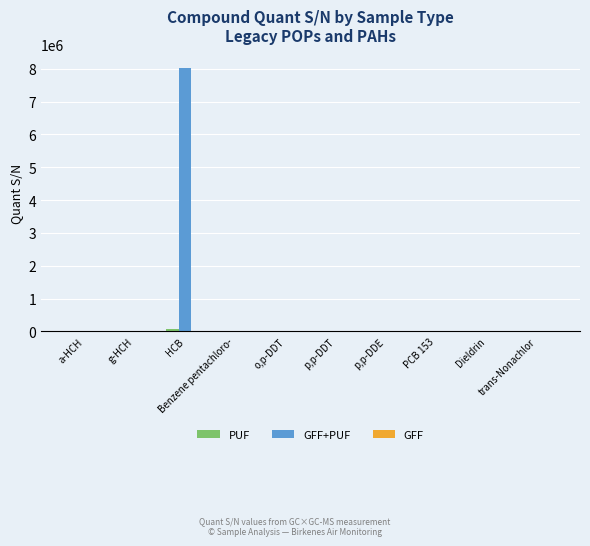

What is the greatest value displayed?

8032459.0